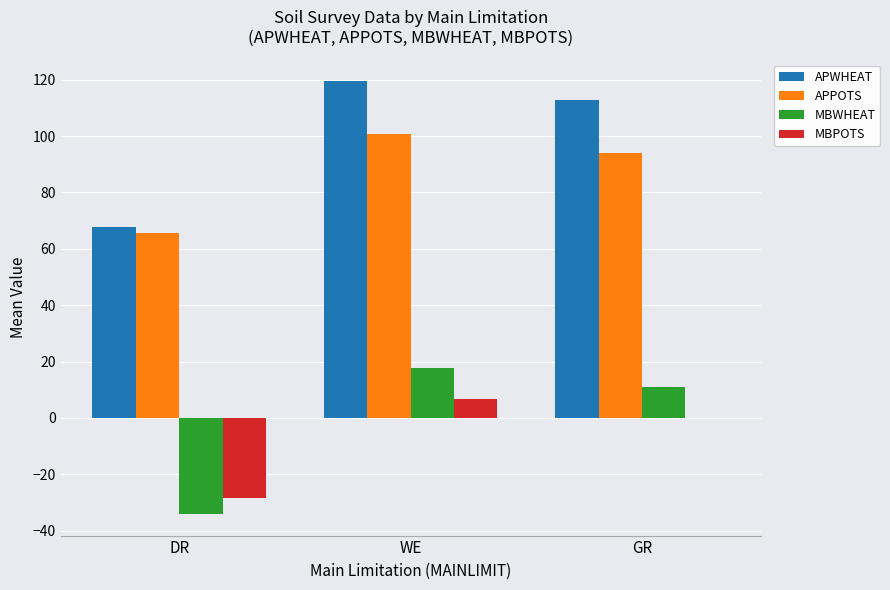

Reading left to right, transcribe all the data shown in this chart.

APWHEAT: DR=67.9	WE=119.6	GR=113.0
APPOTS: DR=65.5	WE=100.6	GR=94.0
MBWHEAT: DR=-34.1	WE=17.6	GR=11.0
MBPOTS: DR=-28.5	WE=6.6	GR=0.0